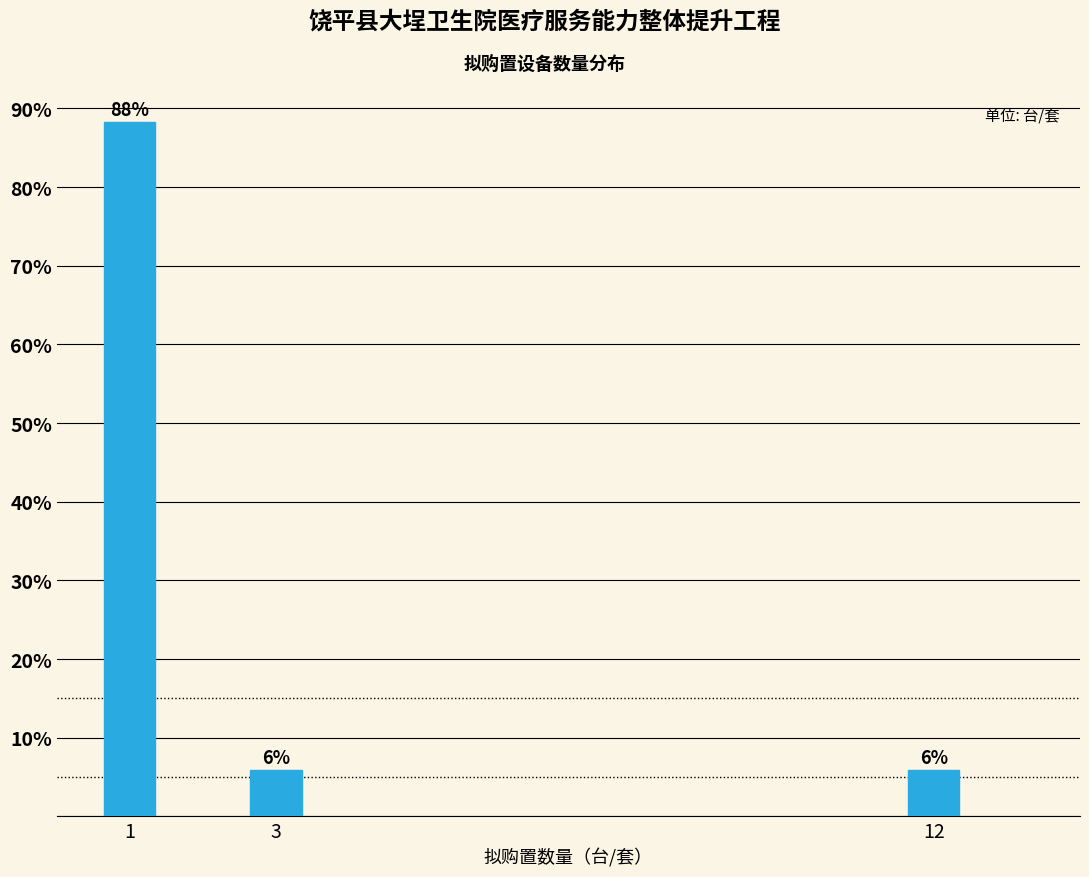

Does the chart contain any negative values?

No